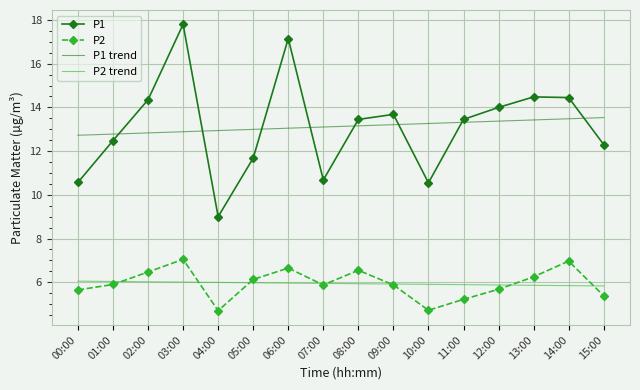

True or false: P2 and P1 intersect in this chart.

False